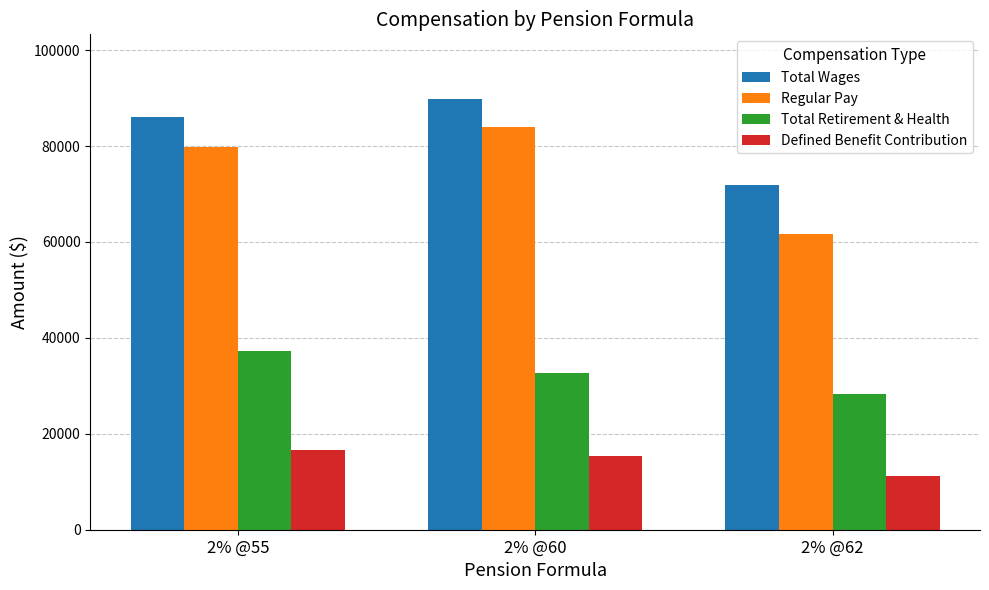

What is the total value across all series at 2% @60?

221901